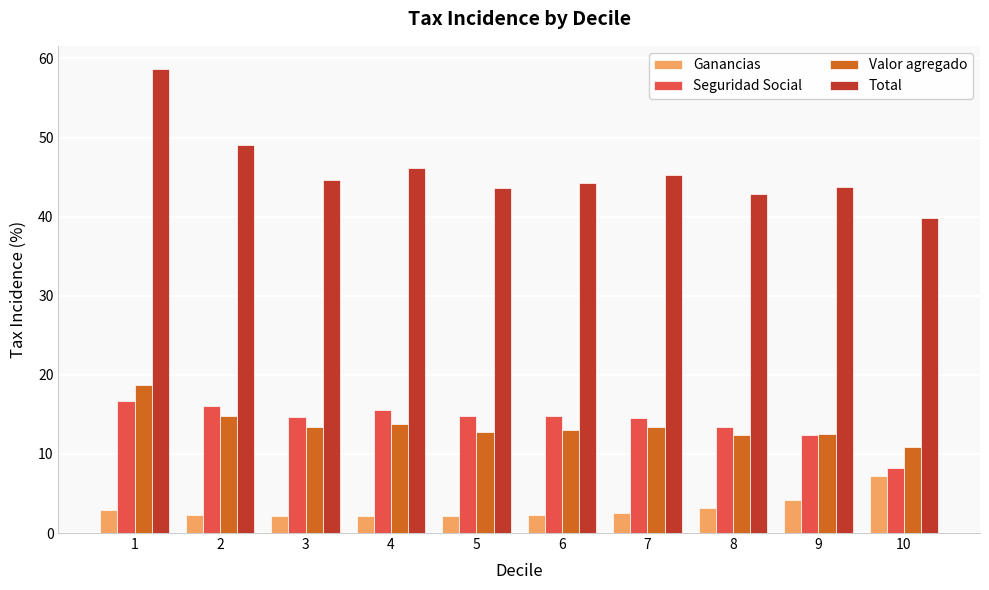

What is the average value of the Ganancias series?

3.1